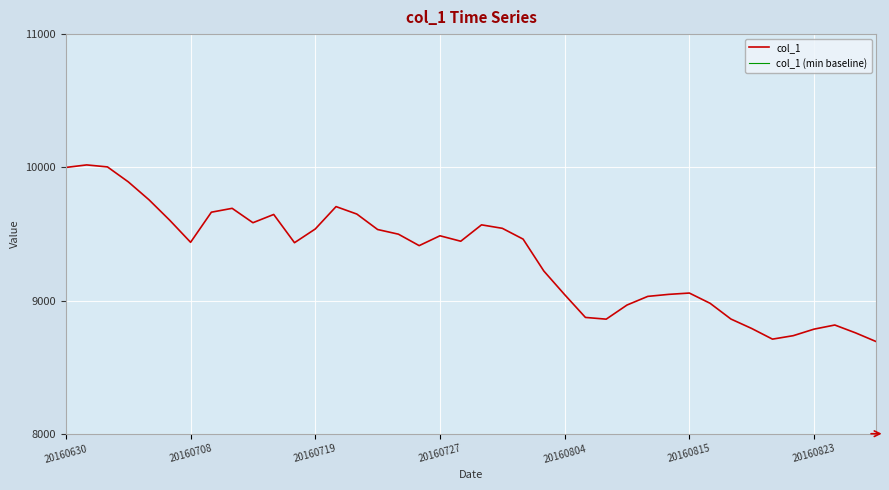

What position from the right is 13?

27